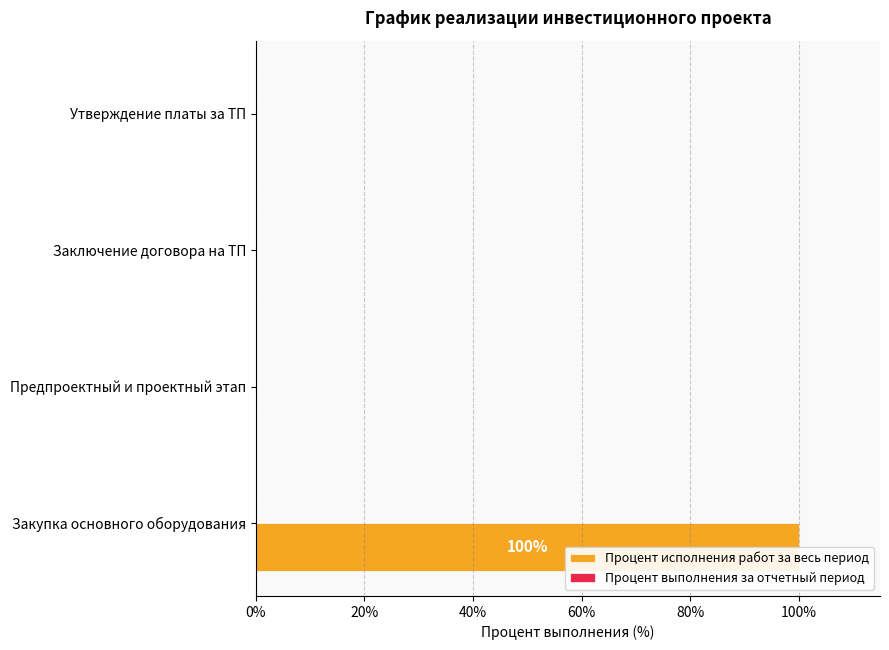

Count the number of categories in the chart.

4